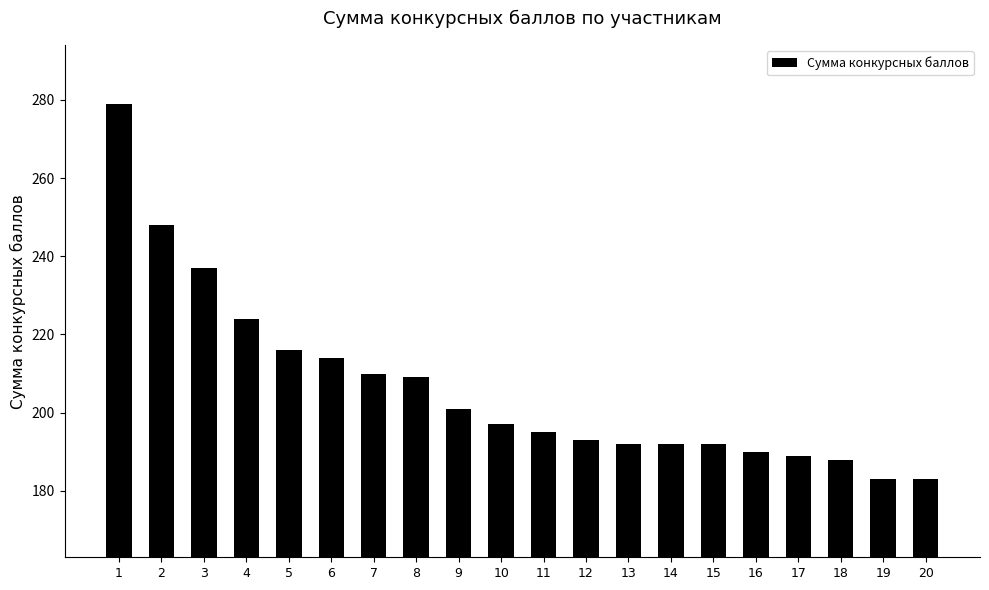

What is the ratio of the value at 8 to the value at 19?

1.1